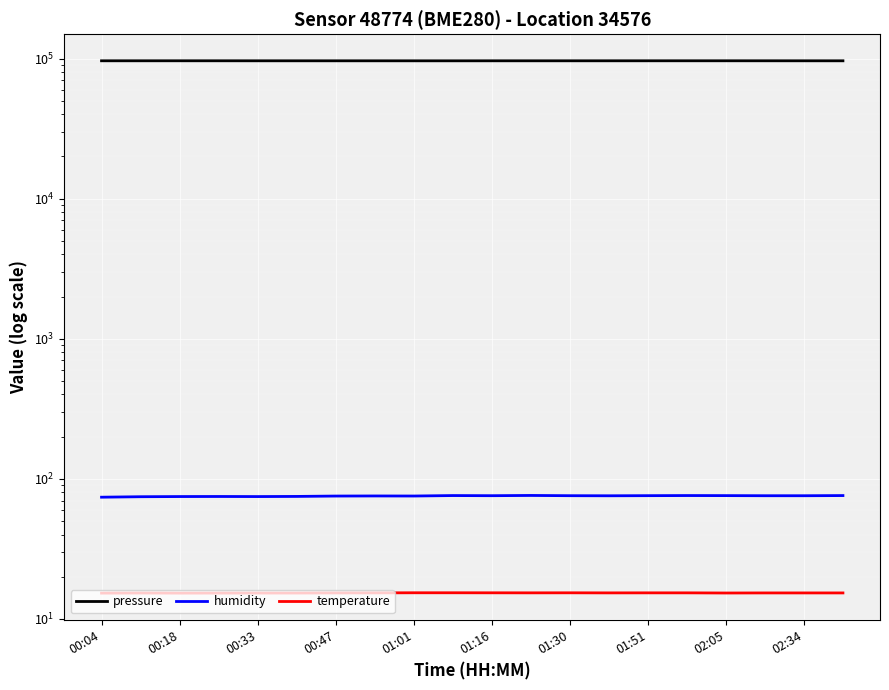

Which series changed the most between 00:33 and 02:34?

pressure